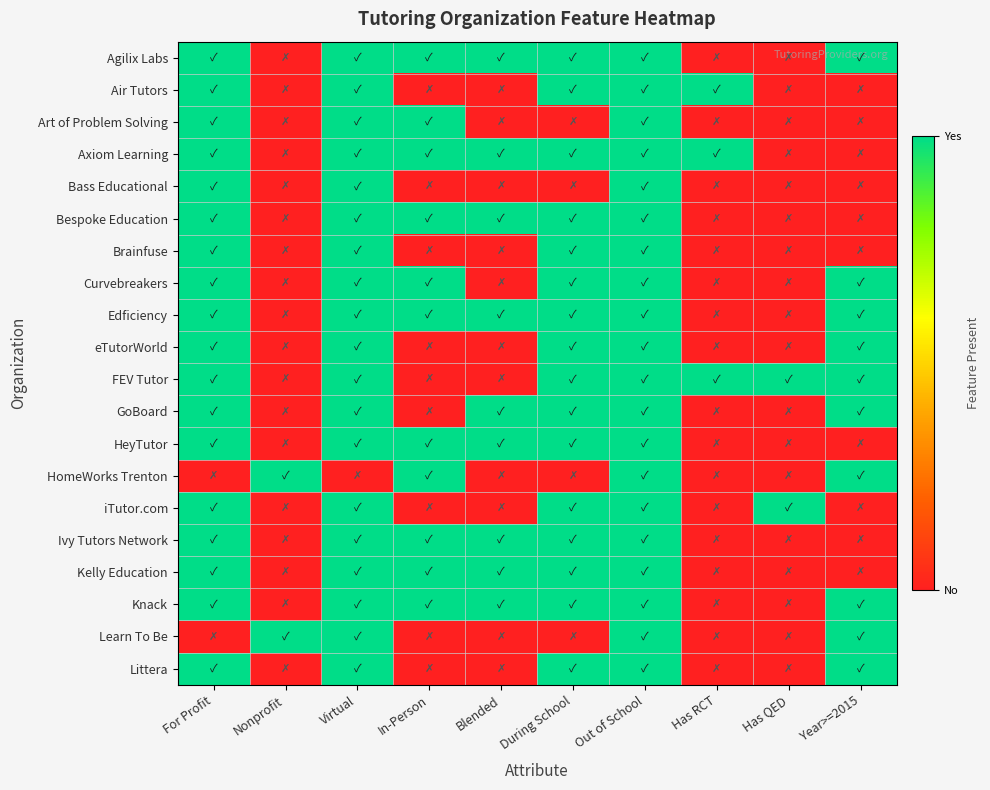

Reading right to left, list all the values displayed in this chart.

Agilix Labs: Year>=2015=1	Has QED=0	Has RCT=0	Out of School=1	During School=1	Blended=1	In-Person=1	Virtual=1	Nonprofit=0	For Profit=1
Air Tutors: Year>=2015=0	Has QED=0	Has RCT=1	Out of School=1	During School=1	Blended=0	In-Person=0	Virtual=1	Nonprofit=0	For Profit=1
Art of Problem Solving: Year>=2015=0	Has QED=0	Has RCT=0	Out of School=1	During School=0	Blended=0	In-Person=1	Virtual=1	Nonprofit=0	For Profit=1
Axiom Learning: Year>=2015=0	Has QED=0	Has RCT=1	Out of School=1	During School=1	Blended=1	In-Person=1	Virtual=1	Nonprofit=0	For Profit=1
Bass Educational: Year>=2015=0	Has QED=0	Has RCT=0	Out of School=1	During School=0	Blended=0	In-Person=0	Virtual=1	Nonprofit=0	For Profit=1
Bespoke Education: Year>=2015=0	Has QED=0	Has RCT=0	Out of School=1	During School=1	Blended=1	In-Person=1	Virtual=1	Nonprofit=0	For Profit=1
Brainfuse: Year>=2015=0	Has QED=0	Has RCT=0	Out of School=1	During School=1	Blended=0	In-Person=0	Virtual=1	Nonprofit=0	For Profit=1
Curvebreakers: Year>=2015=1	Has QED=0	Has RCT=0	Out of School=1	During School=1	Blended=0	In-Person=1	Virtual=1	Nonprofit=0	For Profit=1
Edficiency: Year>=2015=1	Has QED=0	Has RCT=0	Out of School=1	During School=1	Blended=1	In-Person=1	Virtual=1	Nonprofit=0	For Profit=1
eTutorWorld: Year>=2015=1	Has QED=0	Has RCT=0	Out of School=1	During School=1	Blended=0	In-Person=0	Virtual=1	Nonprofit=0	For Profit=1
FEV Tutor: Year>=2015=1	Has QED=1	Has RCT=1	Out of School=1	During School=1	Blended=0	In-Person=0	Virtual=1	Nonprofit=0	For Profit=1
GoBoard: Year>=2015=1	Has QED=0	Has RCT=0	Out of School=1	During School=1	Blended=1	In-Person=0	Virtual=1	Nonprofit=0	For Profit=1
HeyTutor: Year>=2015=0	Has QED=0	Has RCT=0	Out of School=1	During School=1	Blended=1	In-Person=1	Virtual=1	Nonprofit=0	For Profit=1
HomeWorks Trenton: Year>=2015=1	Has QED=0	Has RCT=0	Out of School=1	During School=0	Blended=0	In-Person=1	Virtual=0	Nonprofit=1	For Profit=0
iTutor.com: Year>=2015=0	Has QED=1	Has RCT=0	Out of School=1	During School=1	Blended=0	In-Person=0	Virtual=1	Nonprofit=0	For Profit=1
Ivy Tutors Network: Year>=2015=0	Has QED=0	Has RCT=0	Out of School=1	During School=1	Blended=1	In-Person=1	Virtual=1	Nonprofit=0	For Profit=1
Kelly Education: Year>=2015=0	Has QED=0	Has RCT=0	Out of School=1	During School=1	Blended=1	In-Person=1	Virtual=1	Nonprofit=0	For Profit=1
Knack: Year>=2015=1	Has QED=0	Has RCT=0	Out of School=1	During School=1	Blended=1	In-Person=1	Virtual=1	Nonprofit=0	For Profit=1
Learn To Be: Year>=2015=1	Has QED=0	Has RCT=0	Out of School=1	During School=0	Blended=0	In-Person=0	Virtual=1	Nonprofit=1	For Profit=0
Littera: Year>=2015=1	Has QED=0	Has RCT=0	Out of School=1	During School=1	Blended=0	In-Person=0	Virtual=1	Nonprofit=0	For Profit=1